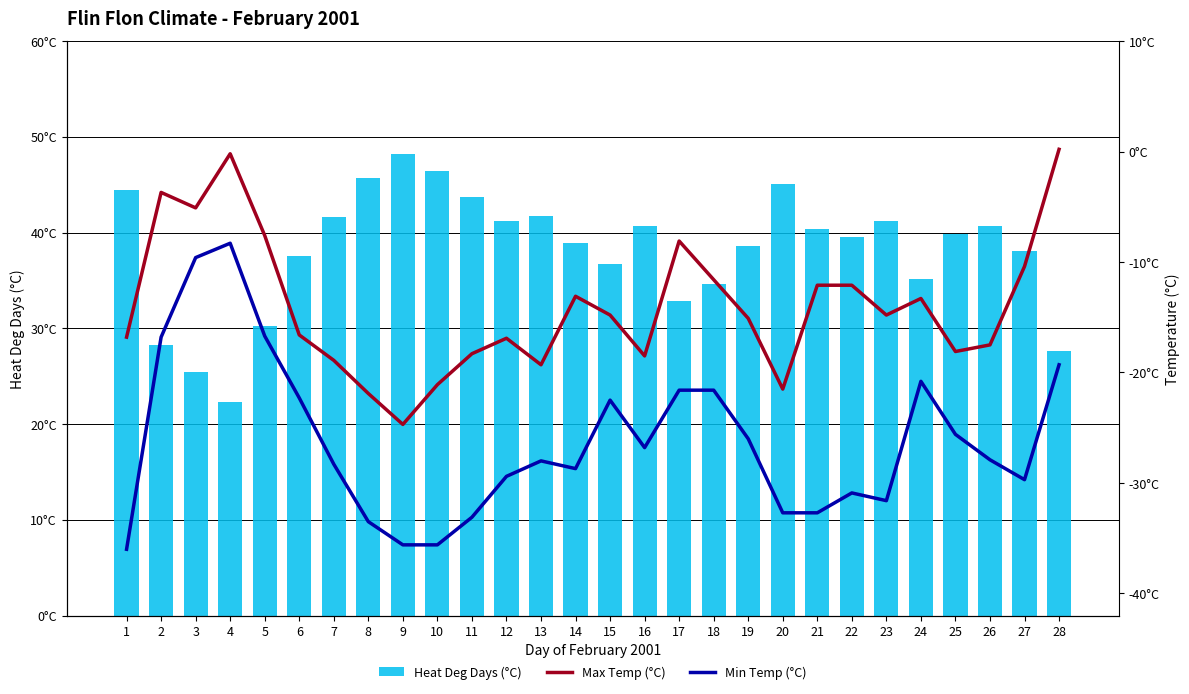

The value of Min Temp (°C) at 12 is -42.9. True or false?

False